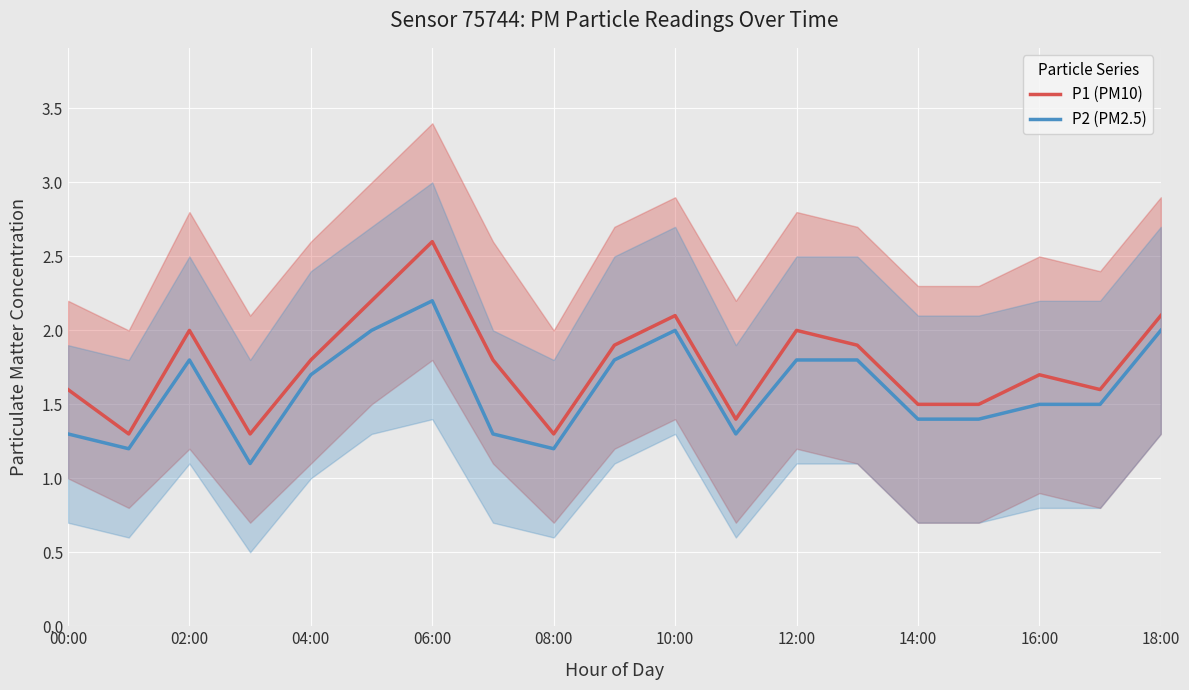

Is it true that P2 (PM2.5) equals 2.0 at 10:00?

True